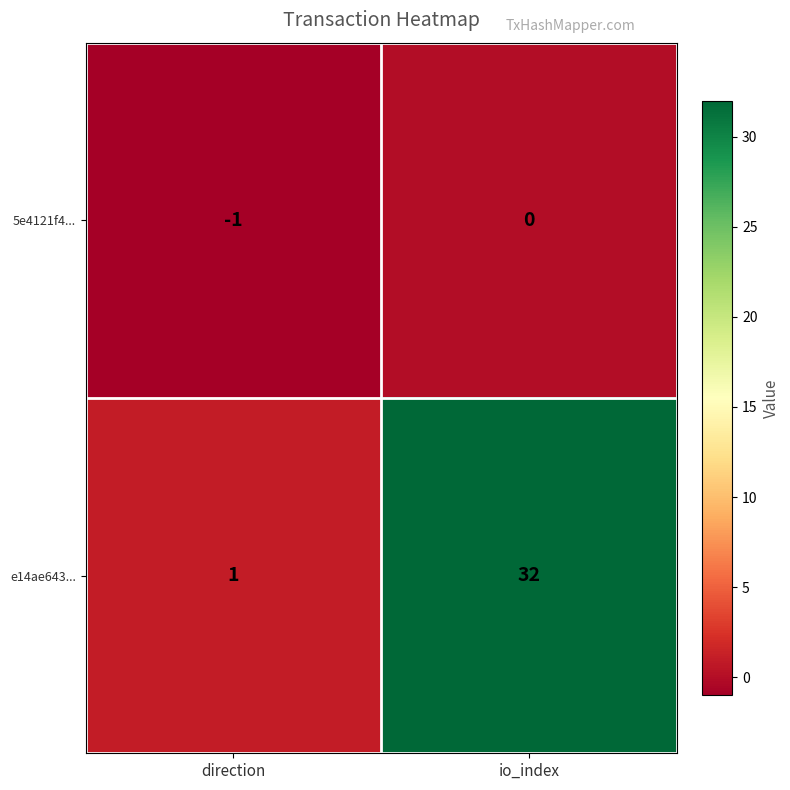

What is the highest value of the e14ae643... series?

32